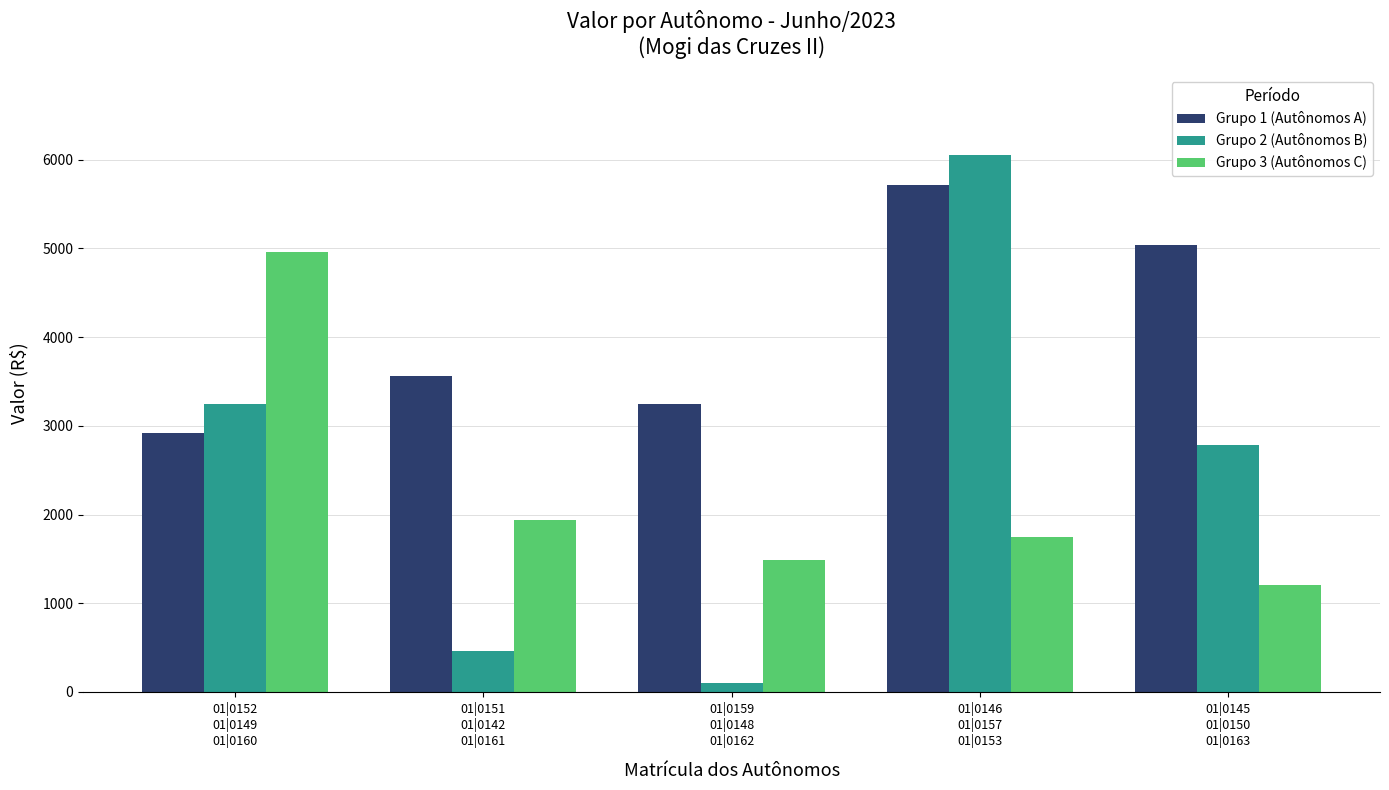

Which series changed the most between 01|0159
01|0148
01|0162 and 01|0145
01|0150
01|0163?

Grupo 2 (Autônomos B)